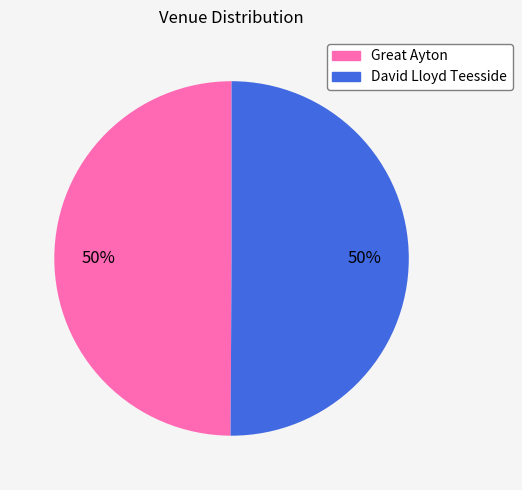

Is it true that David Lloyd Teesside is 50% of the pie?

True